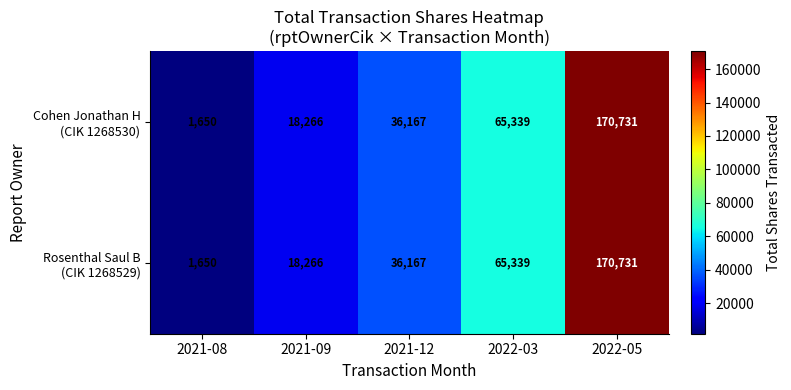

What is the smallest value displayed?

1650